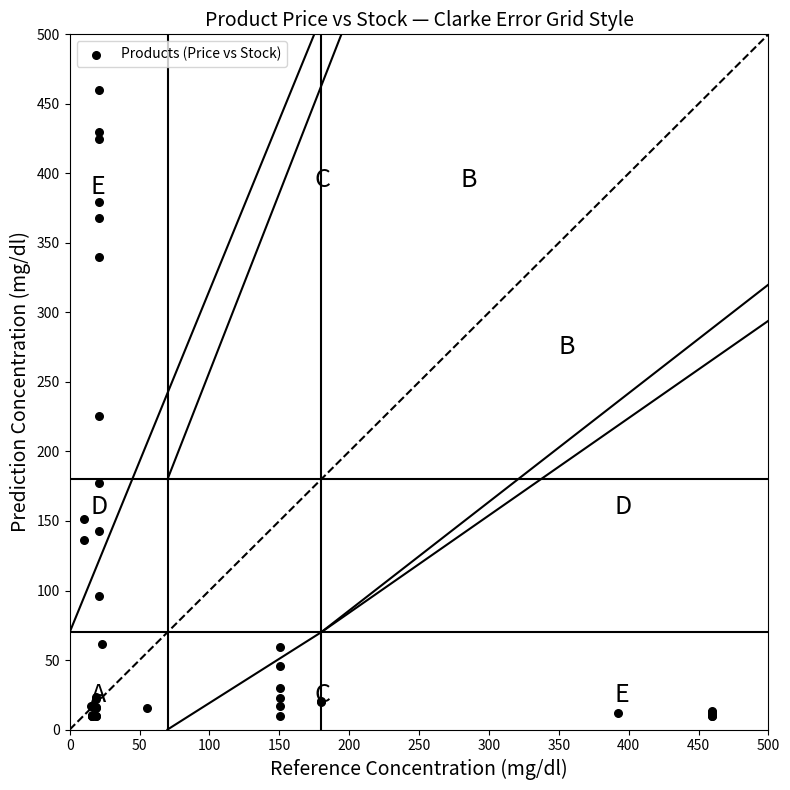

What Y value in the scatter plot is closest to 235?

225.7